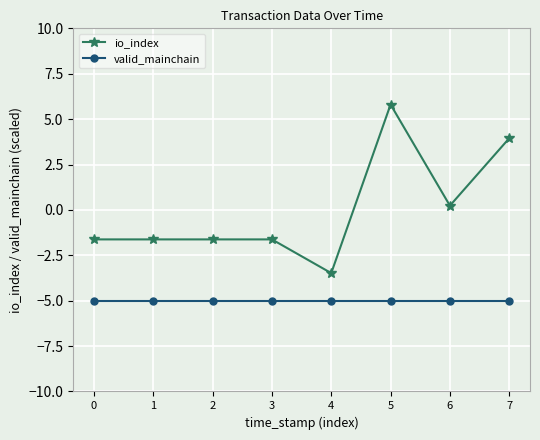

Does the chart display data point markers on the line(s)?

Yes